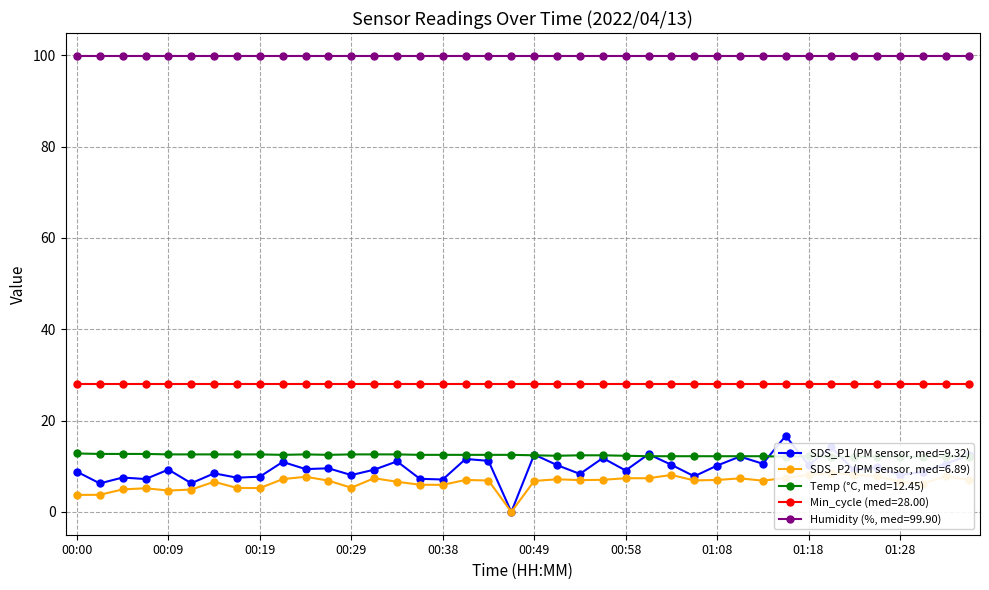

True or false: SDS_P1 has a value of 7.2 at 00:07.

True